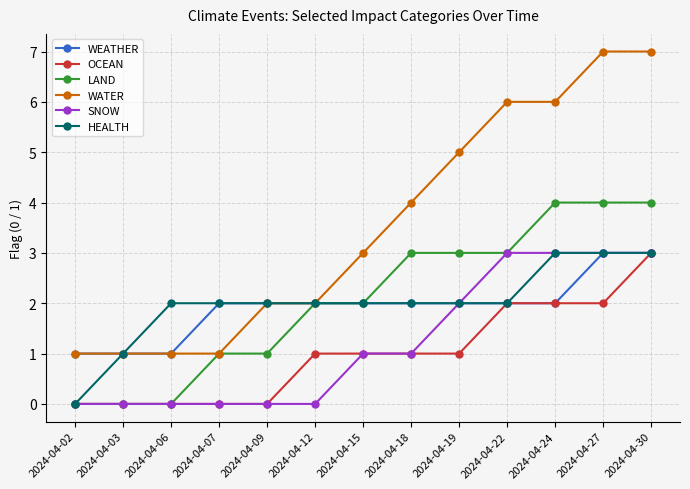

How many distinct data groups are displayed?

6